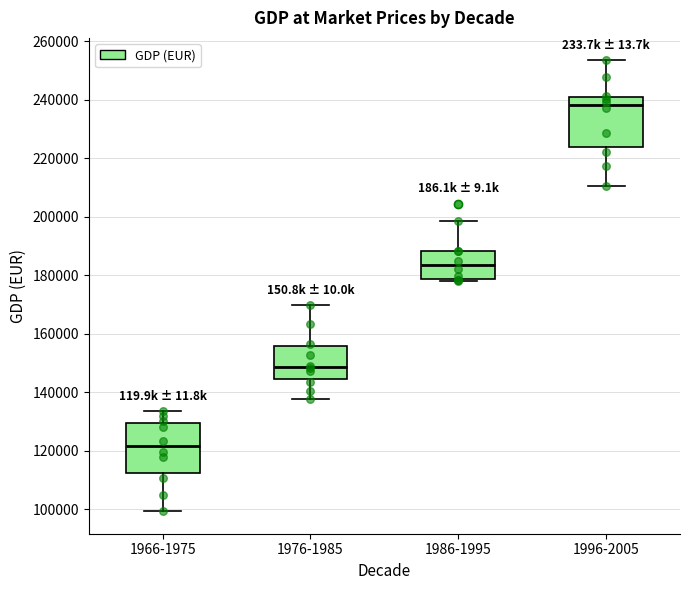

Reading left to right, transcribe this box plot: for each box, give where its median line is, the range the box spans, and where its two whiskers end, as read against the y-axis. The values are not printed on the chart, so give them approximately, as read against the axis.

1966-1975: median 122000, box 112000 to 130000, whiskers 100000 to 134000
1976-1985: median 148000, box 144000 to 156000, whiskers 138000 to 170000
1986-1995: median 184000, box 178000 to 188000, whiskers 178000 (just below the box's lower edge) to 198000
1996-2005: median 238000, box 224000 to 240000, whiskers 210000 to 254000